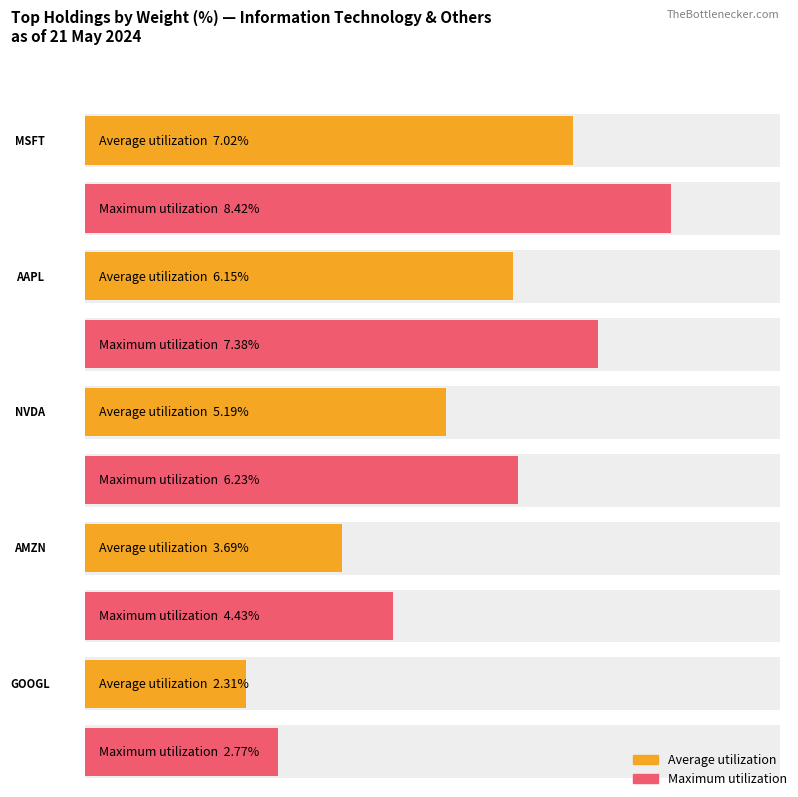

Where is Maximum utilization nearest to the value 4?

AMZN